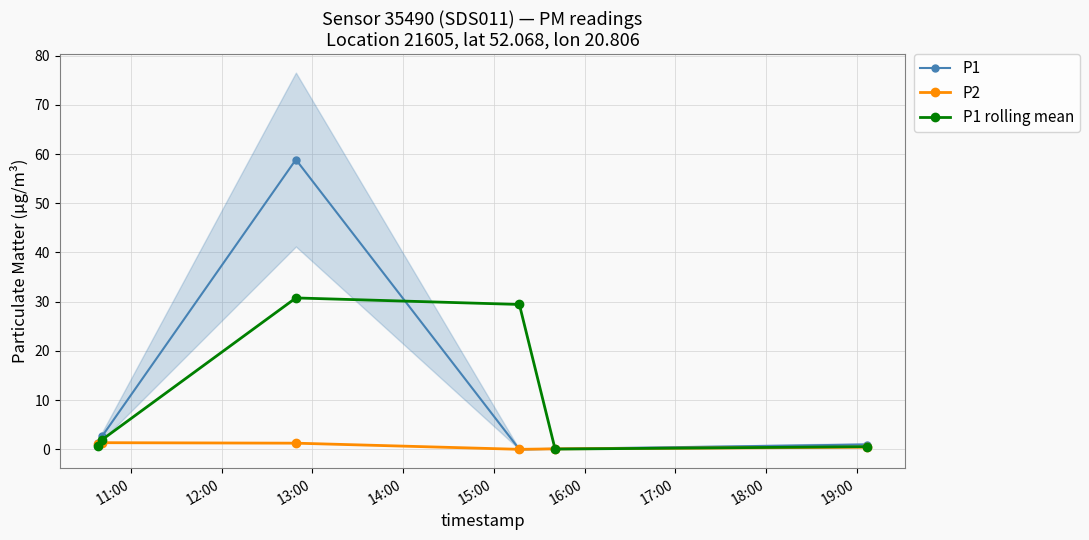

What is the sum of all P1 rolling mean values?

63.4